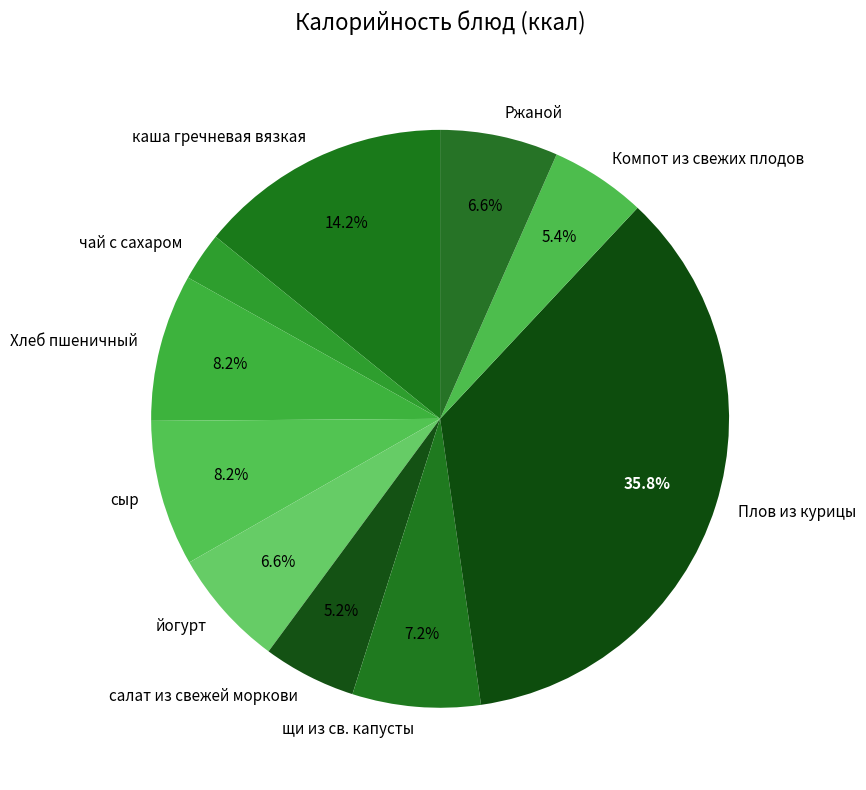

Is there any slice that represents more than half of the pie?

No